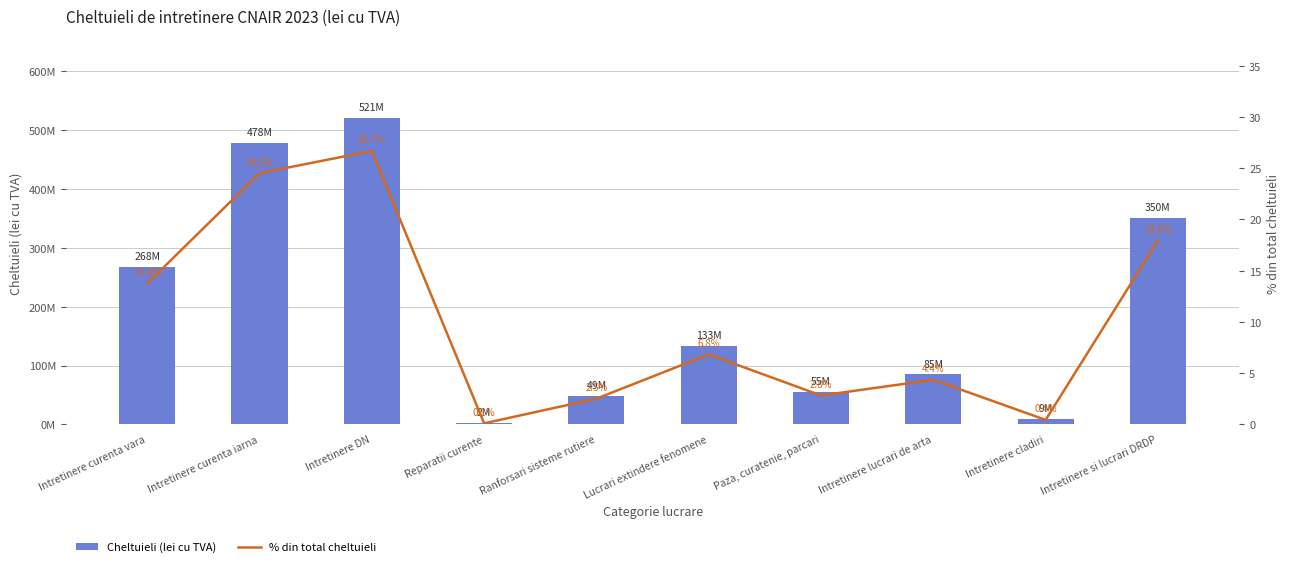

Which series has the largest range (max minus min)?

Cheltuieli (lei cu TVA)